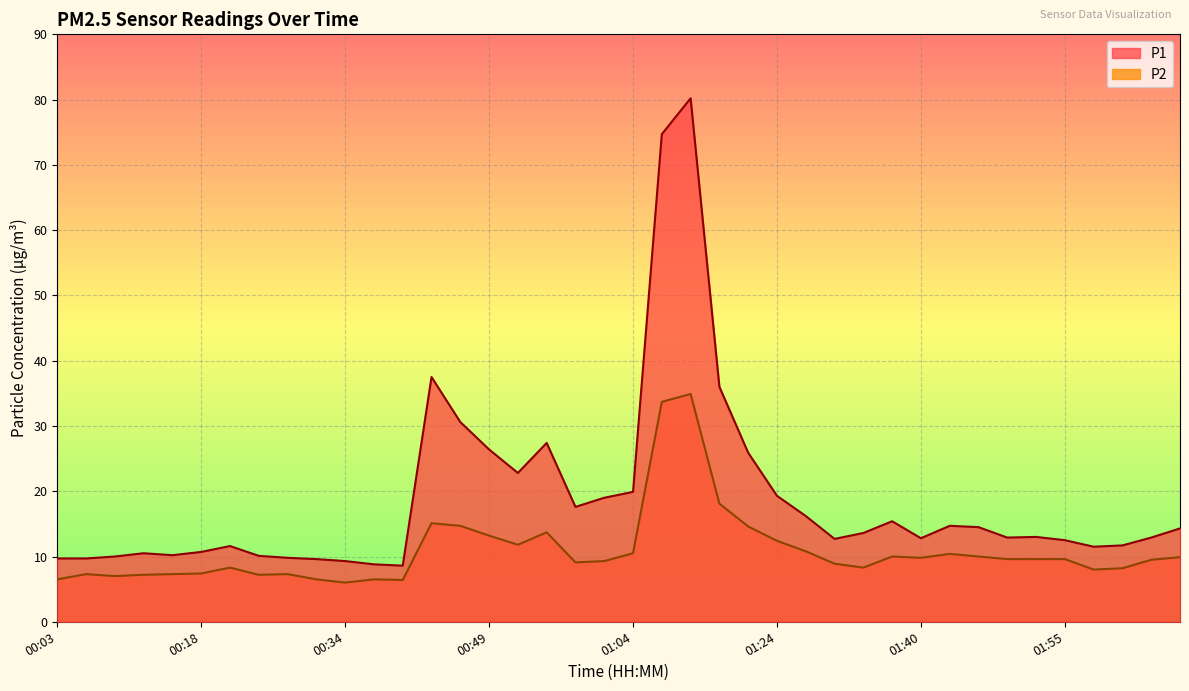

At which label is P1 closest to 44?

00:43